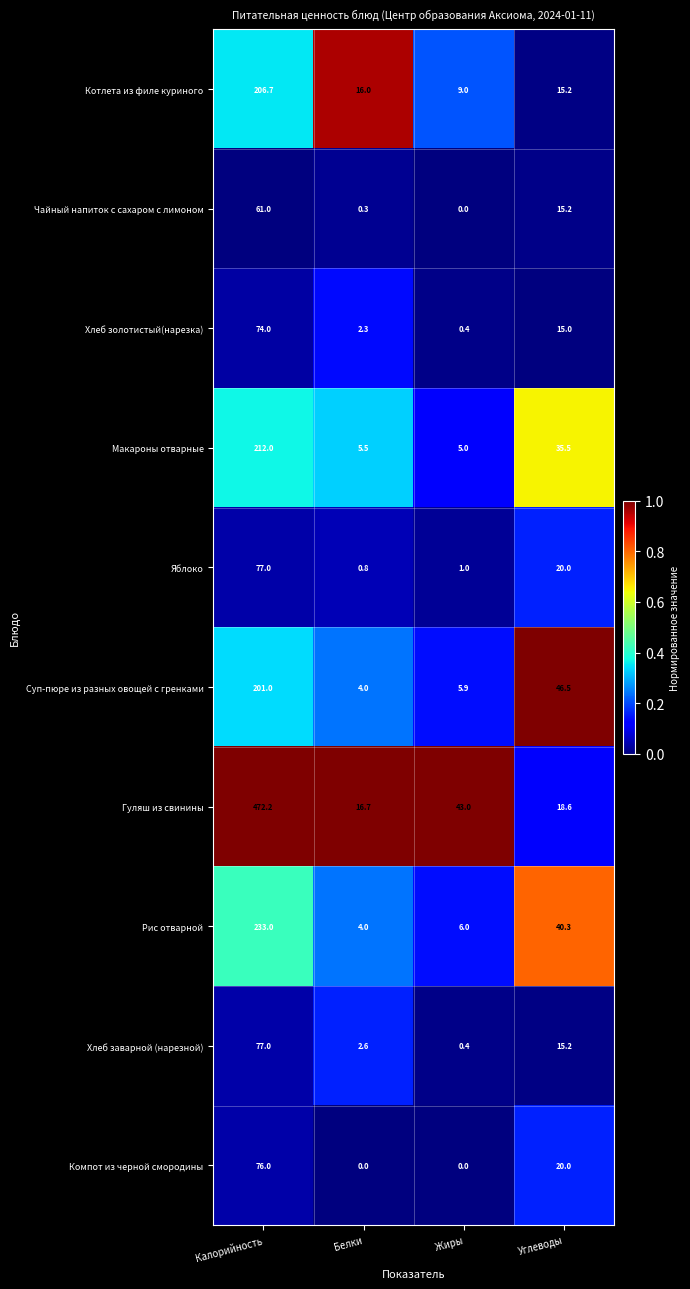

The Рис отварной series shows 233.0 at Калорийность. True or false?

True